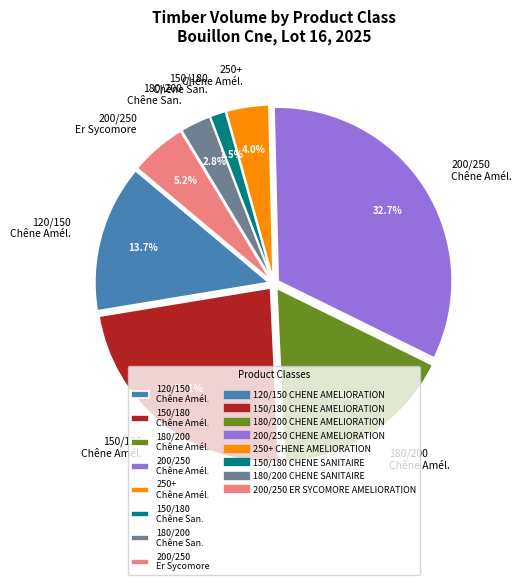

Is there a majority slice in this chart?

No